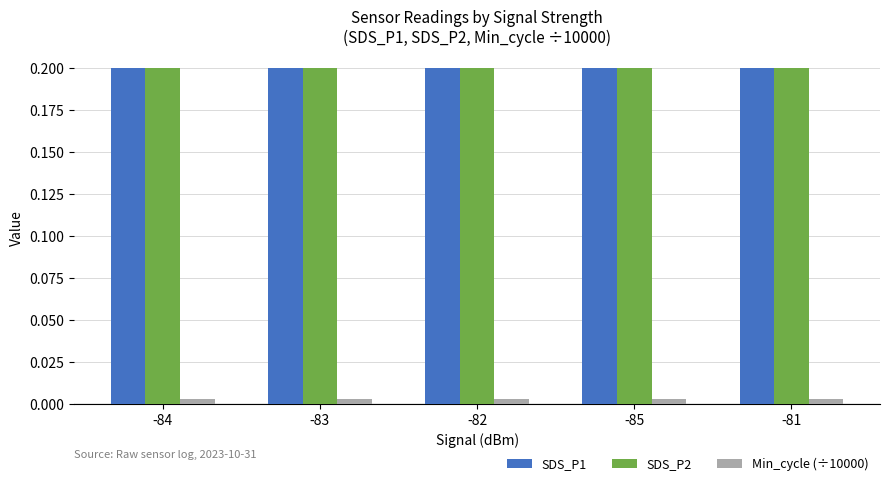

Is it true that SDS_P1 equals 0.2 at -83?

True